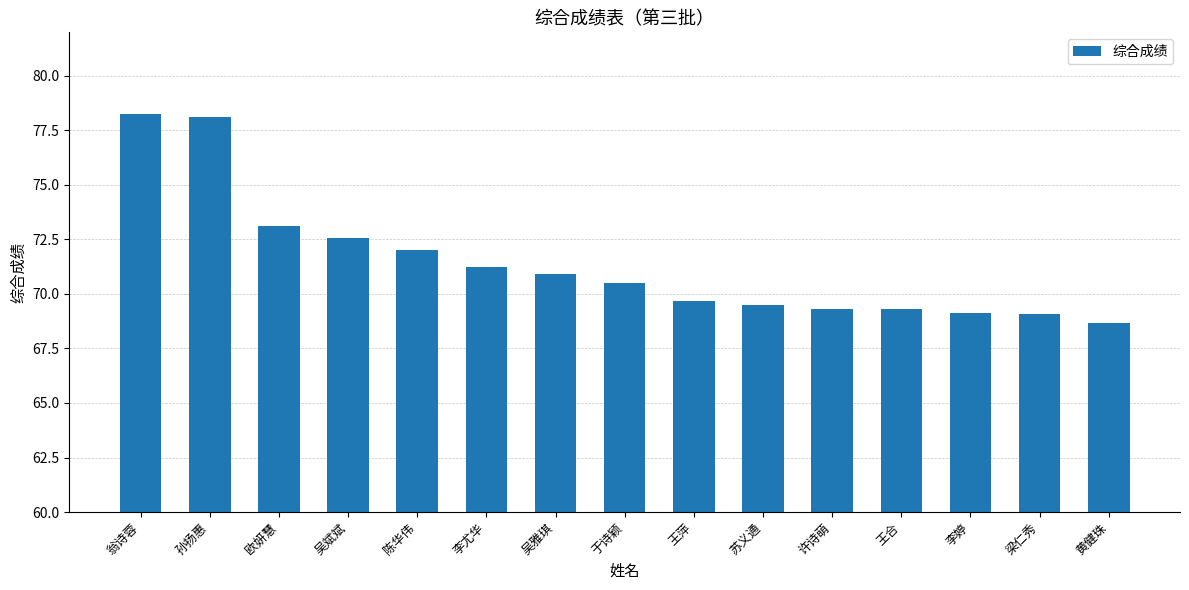

What is the difference between the values at 欧妍慧 and 于诗颖?

2.6